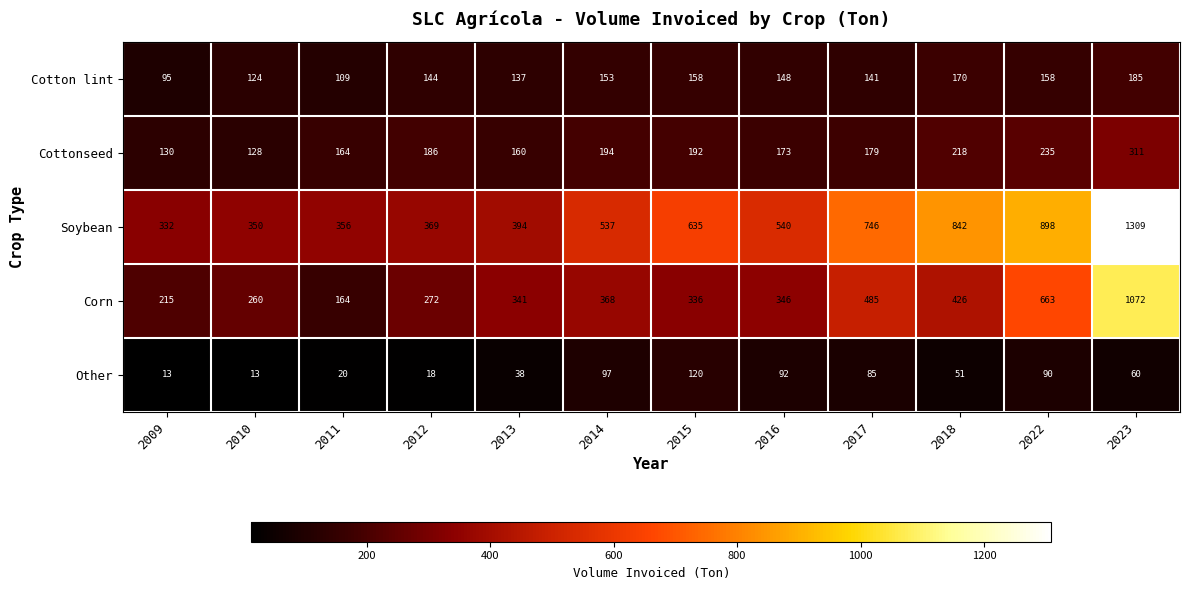

How many data points does each series have?

12